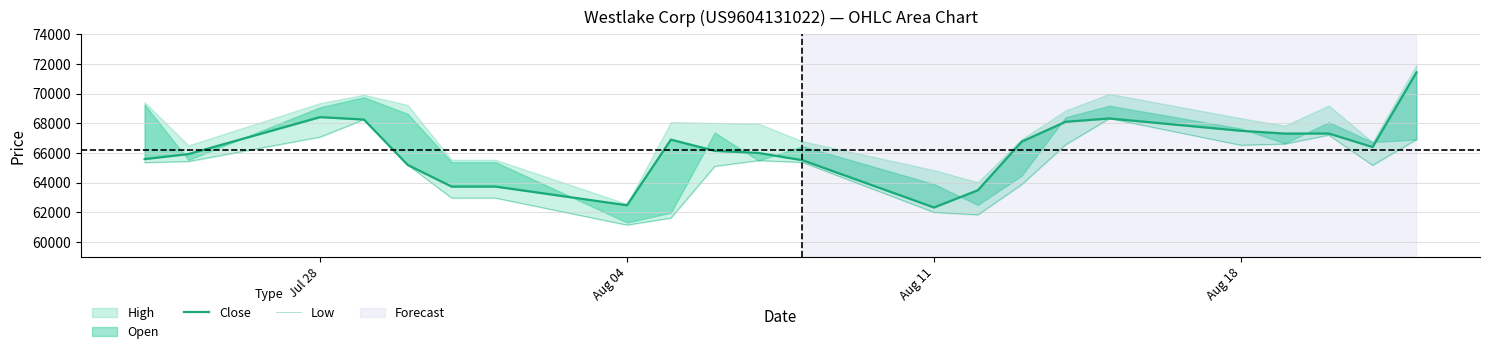

What is the difference between the maximum and minimum values in the Close series?

9107